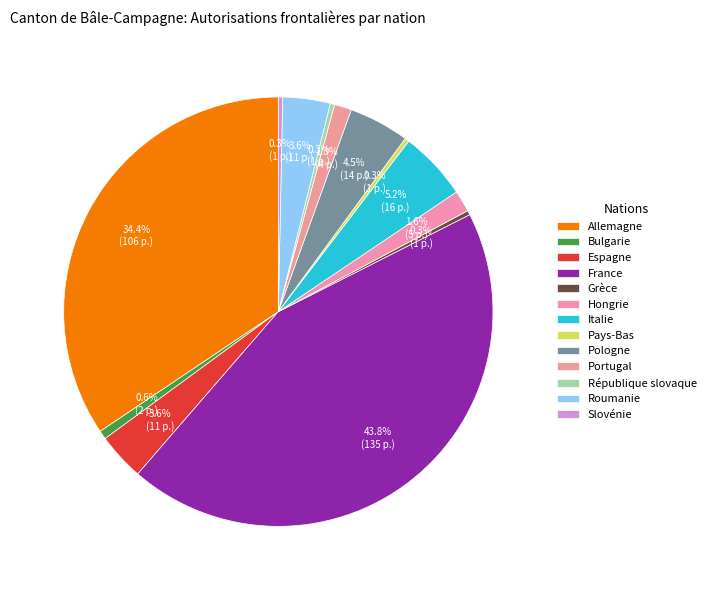

How many slices are in this pie chart?

13